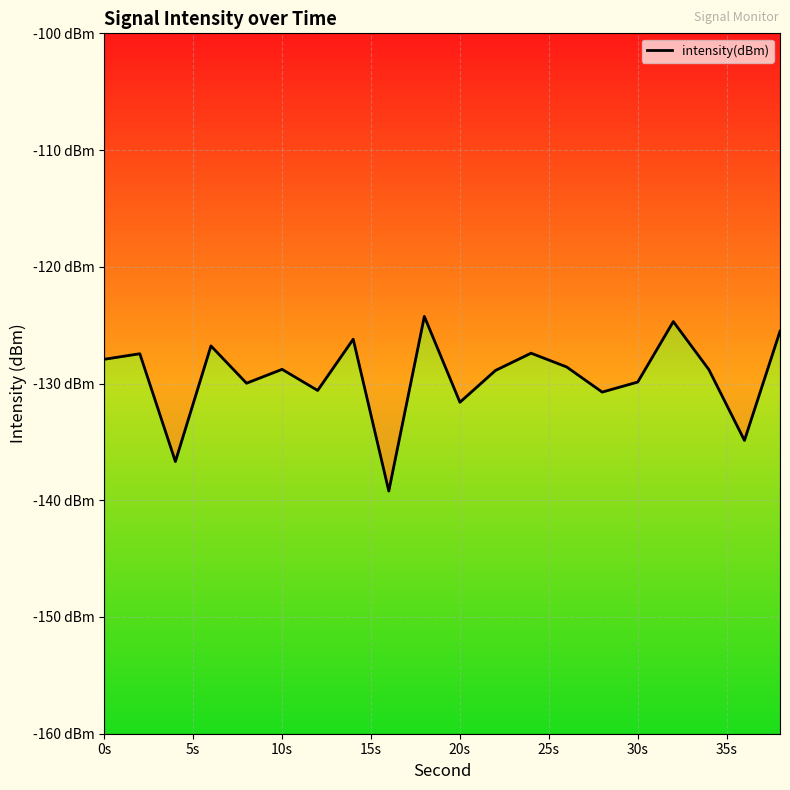

How many lines are shown in the chart?

1